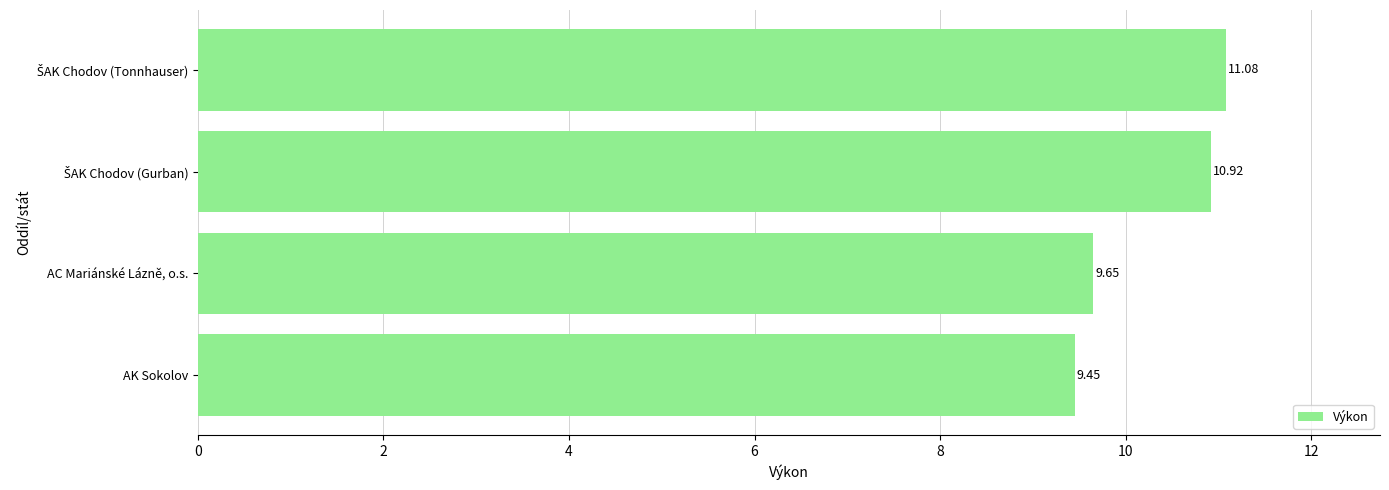

At which category does the chart reach its minimum across all series?

AK Sokolov